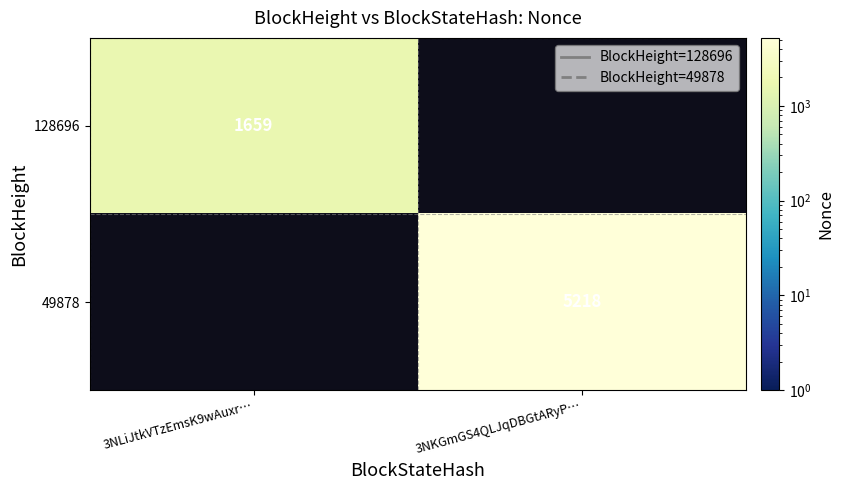

Is it true that 128696 equals 2882 at 3NLiJtkVTzEmsK9wAuxr…?

False